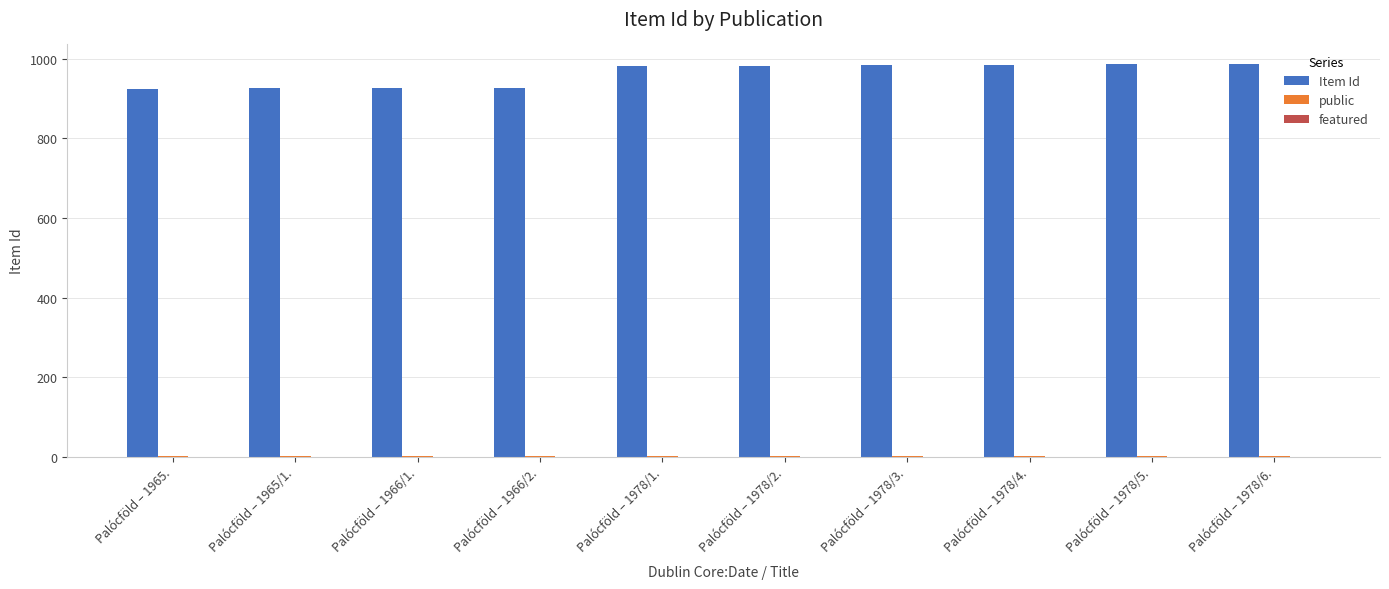

How many groups of bars are there?

10